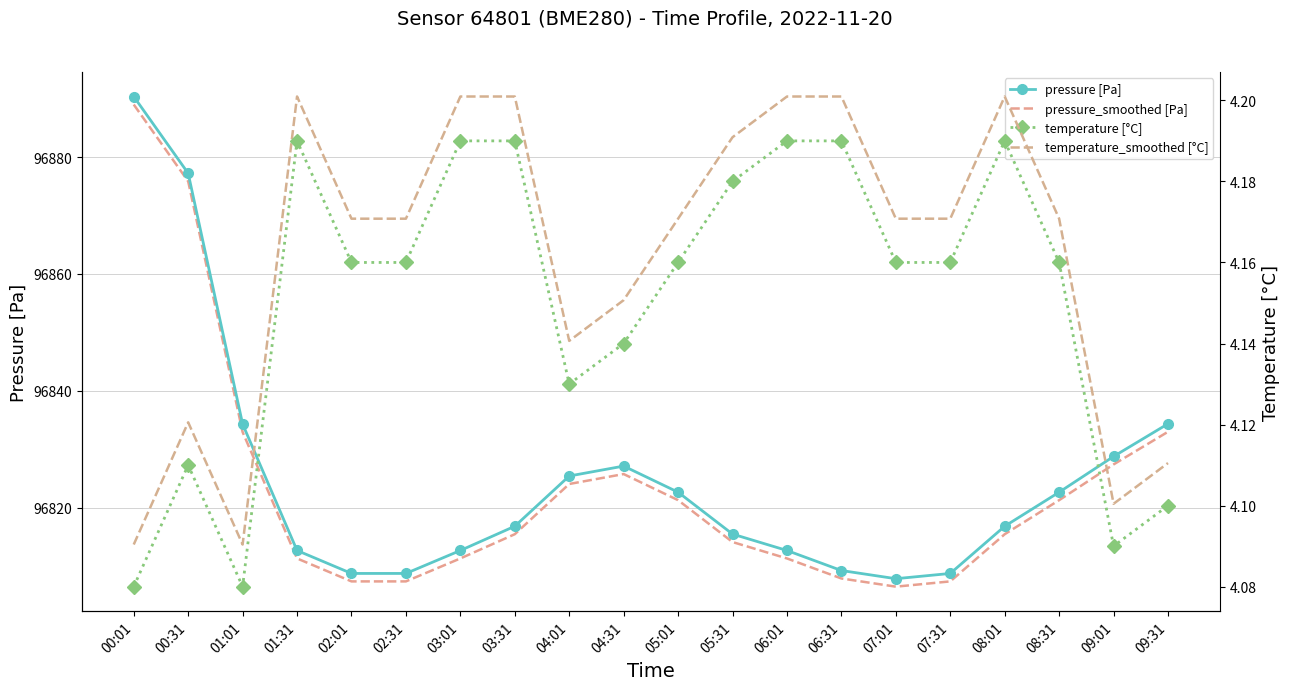

True or false: pressure [Pa] and pressure_smoothed [Pa] cross at least once.

False